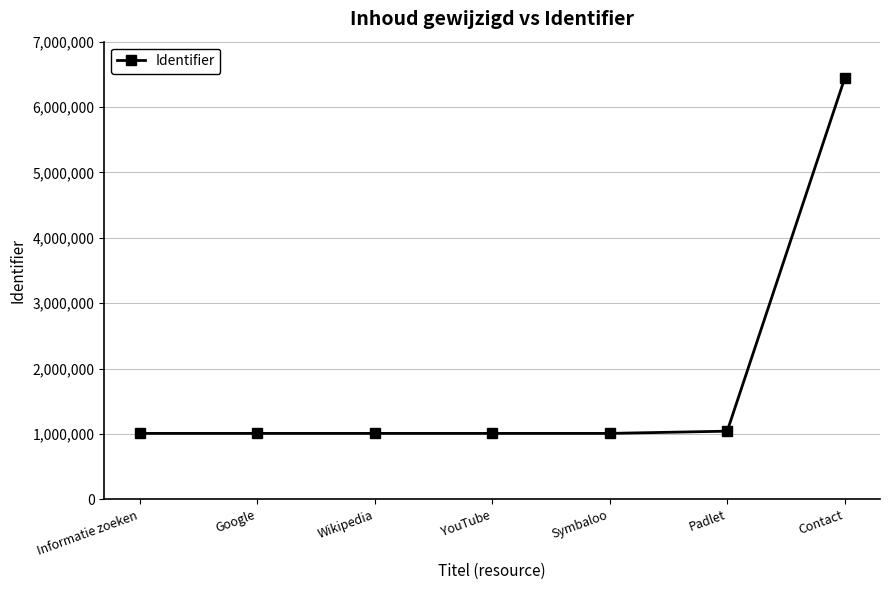

What is the change in value from Symbaloo to Contact?

+5433614